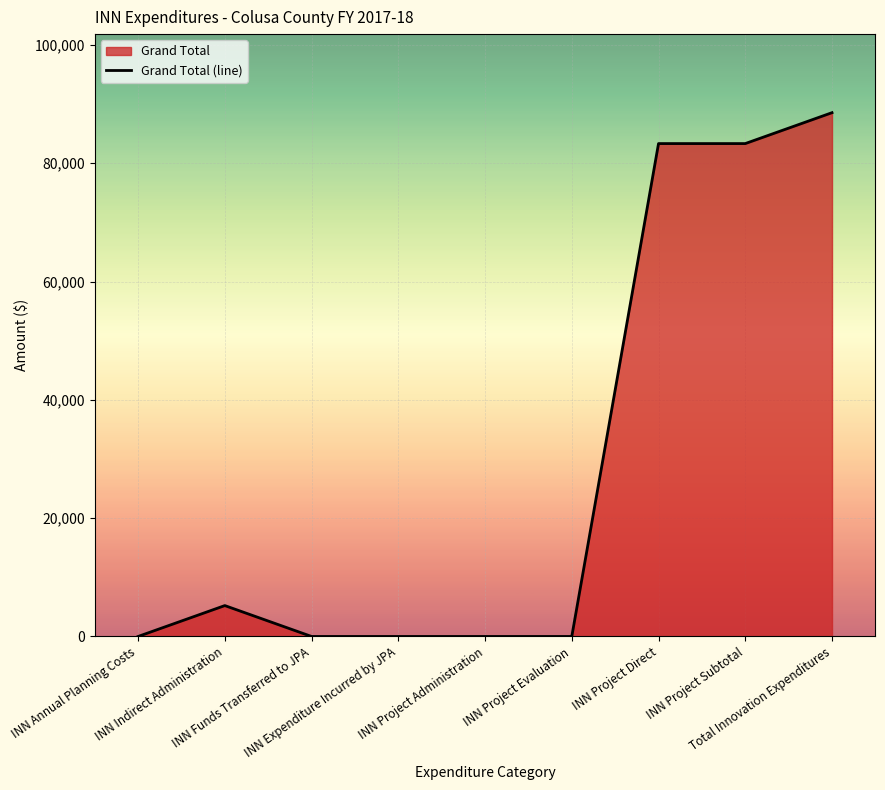

Reading left to right, extract all data points from this chart.

INN Annual Planning Costs=0	INN Indirect Administration=5223	INN Funds Transferred to JPA=0	INN Expenditure Incurred by JPA=0	INN Project Administration=0	INN Project Evaluation=0	INN Project Direct=83325	INN Project Subtotal=83325	Total Innovation Expenditures=88548